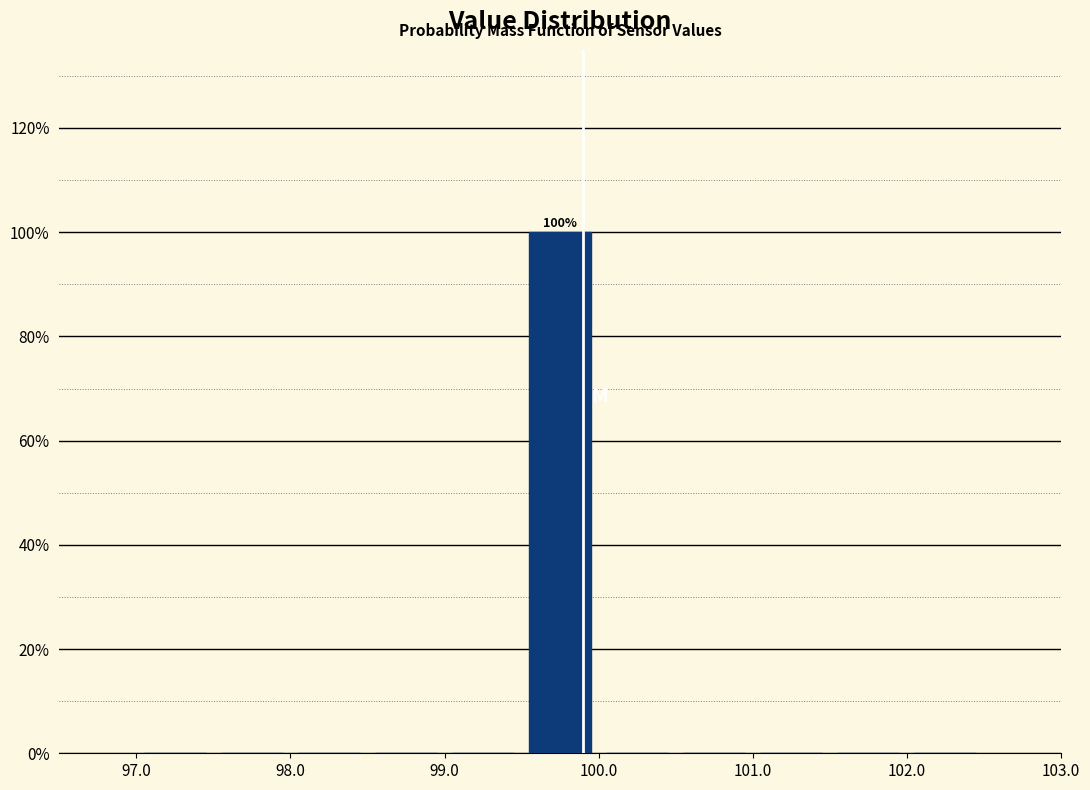

Over which range of the x-axis is the bar tallest?

99.5 to 100.0